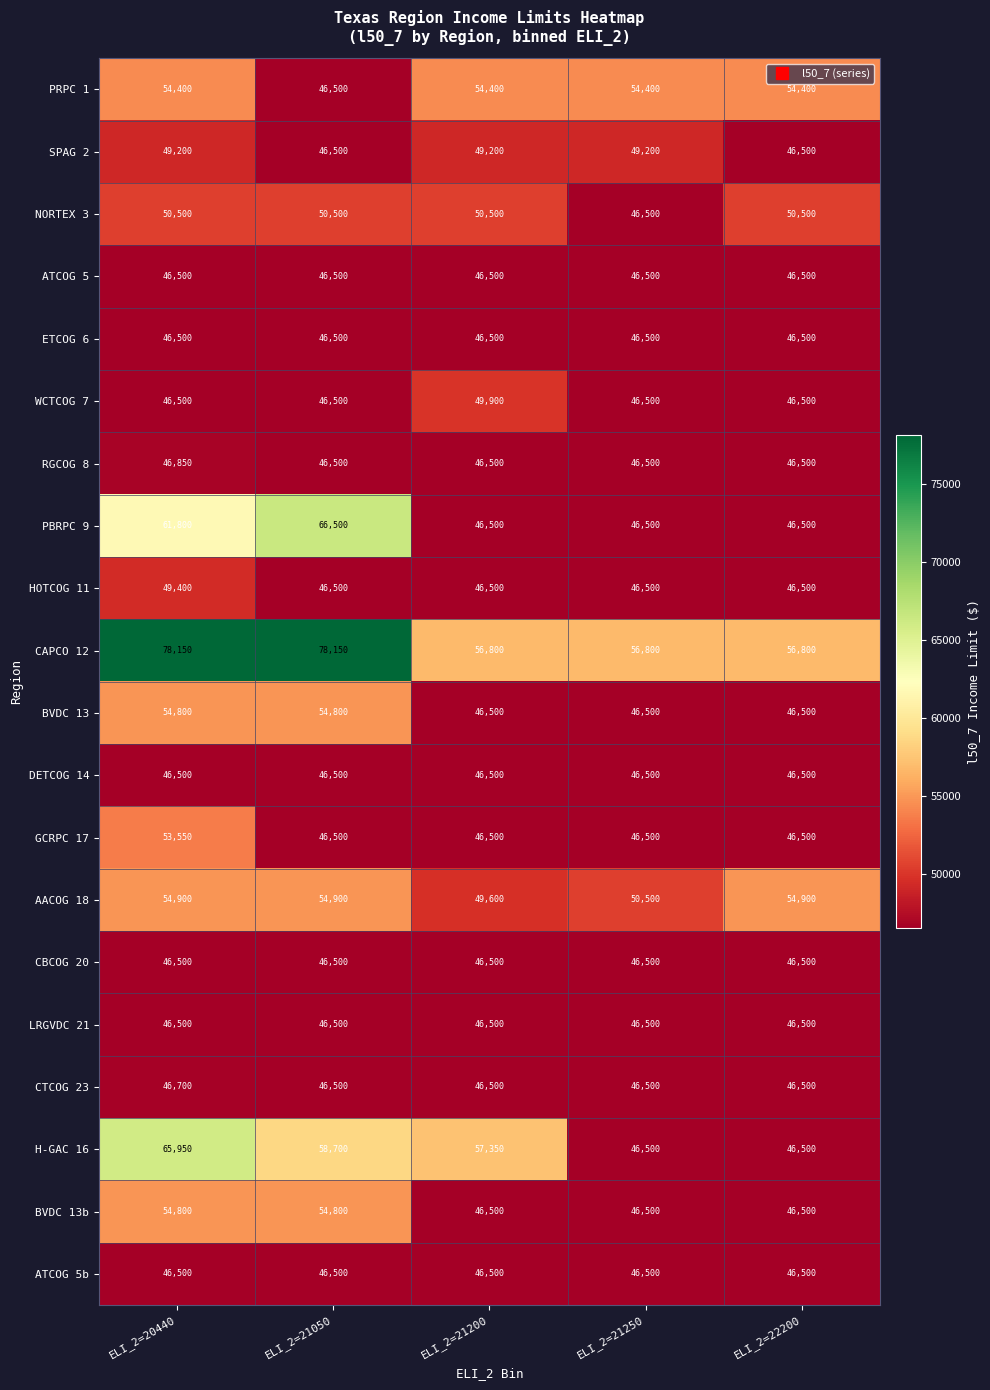

What is the maximum value shown in the chart?

78150